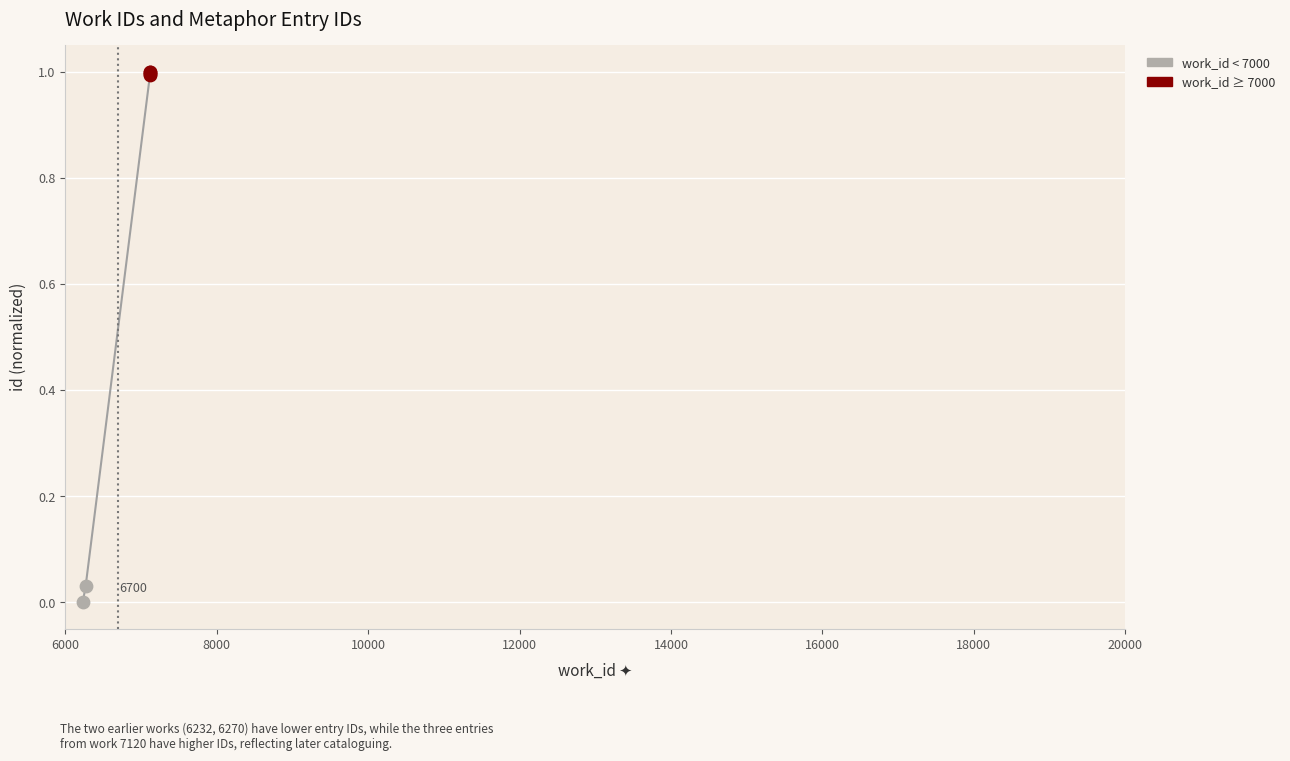

What are all the series names shown in the legend?

work_id < 7000, work_id ≥ 7000